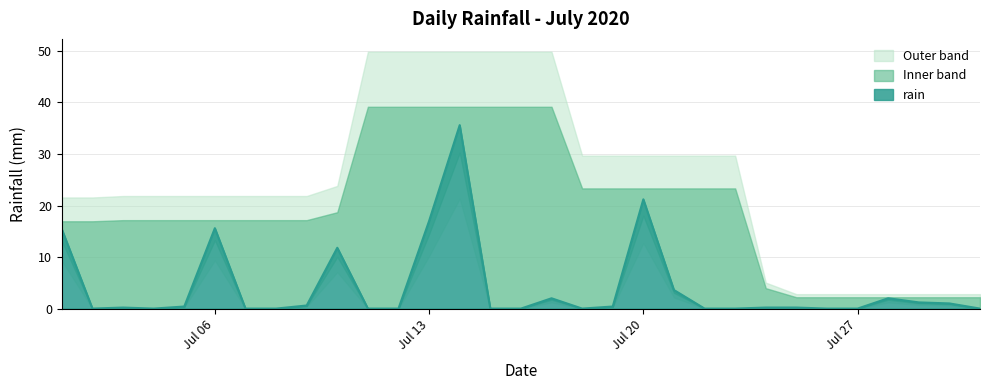

True or false: the data shows 0.0 at 2020-07-11.

True